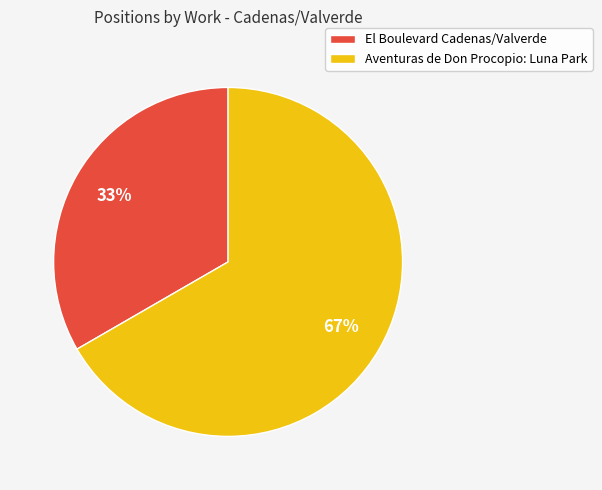

Which category has the biggest portion of the pie?

Aventuras de Don Procopio: Luna Park